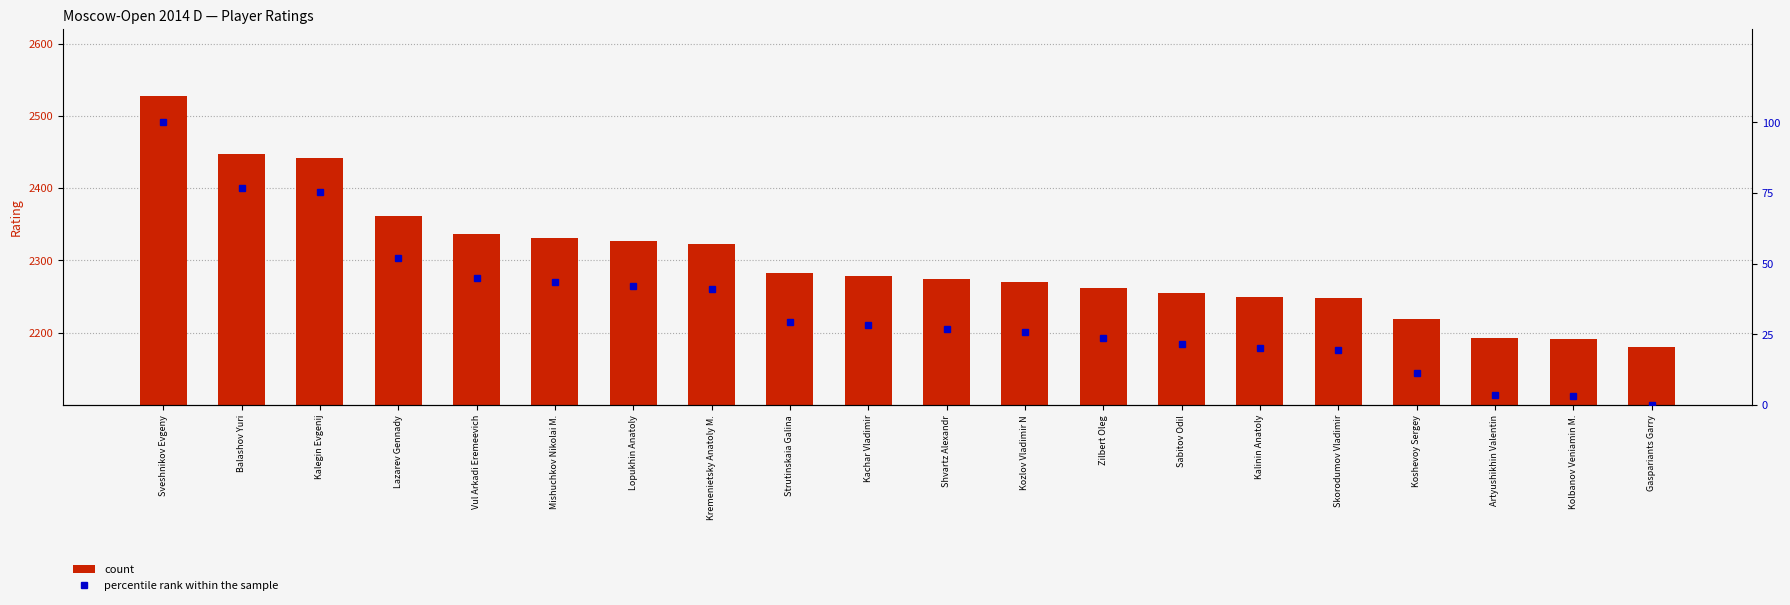

What is the highest value of the percentile rank within the sample series?

100.0